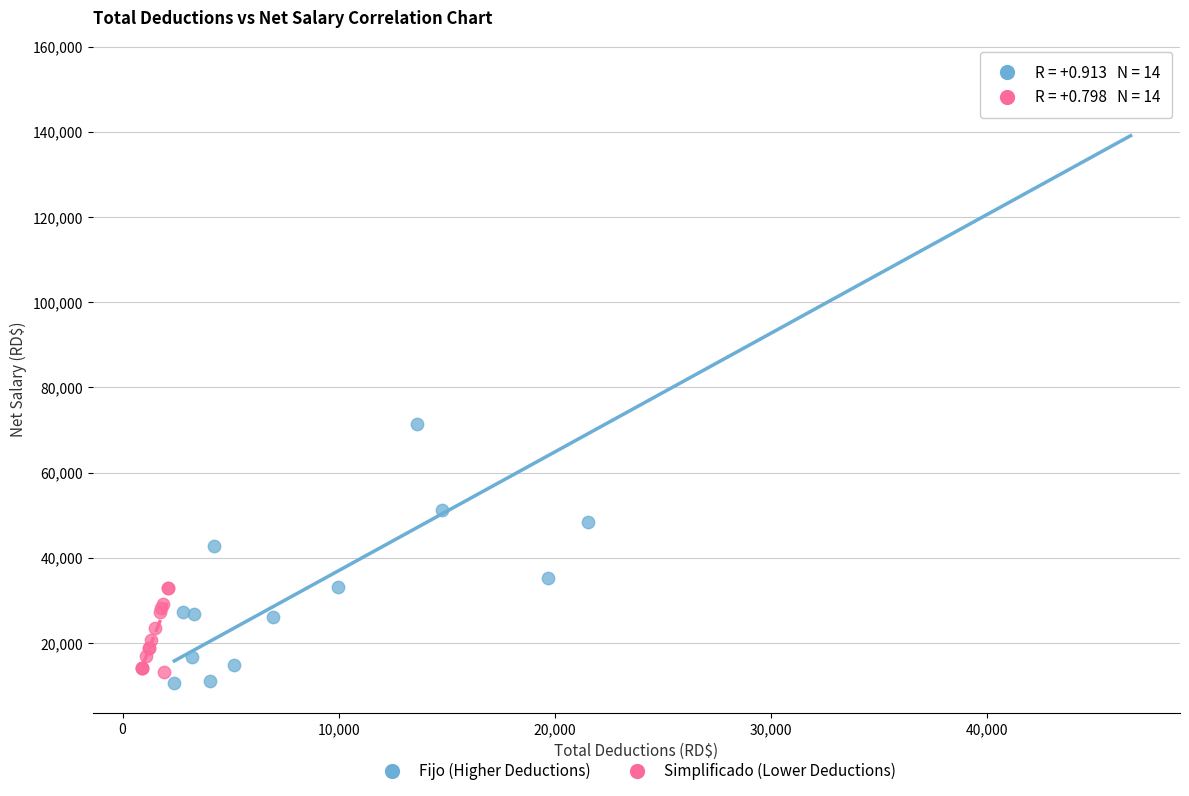

Which series has the largest Y range (max minus min)?

Fijo (Higher Deductions)